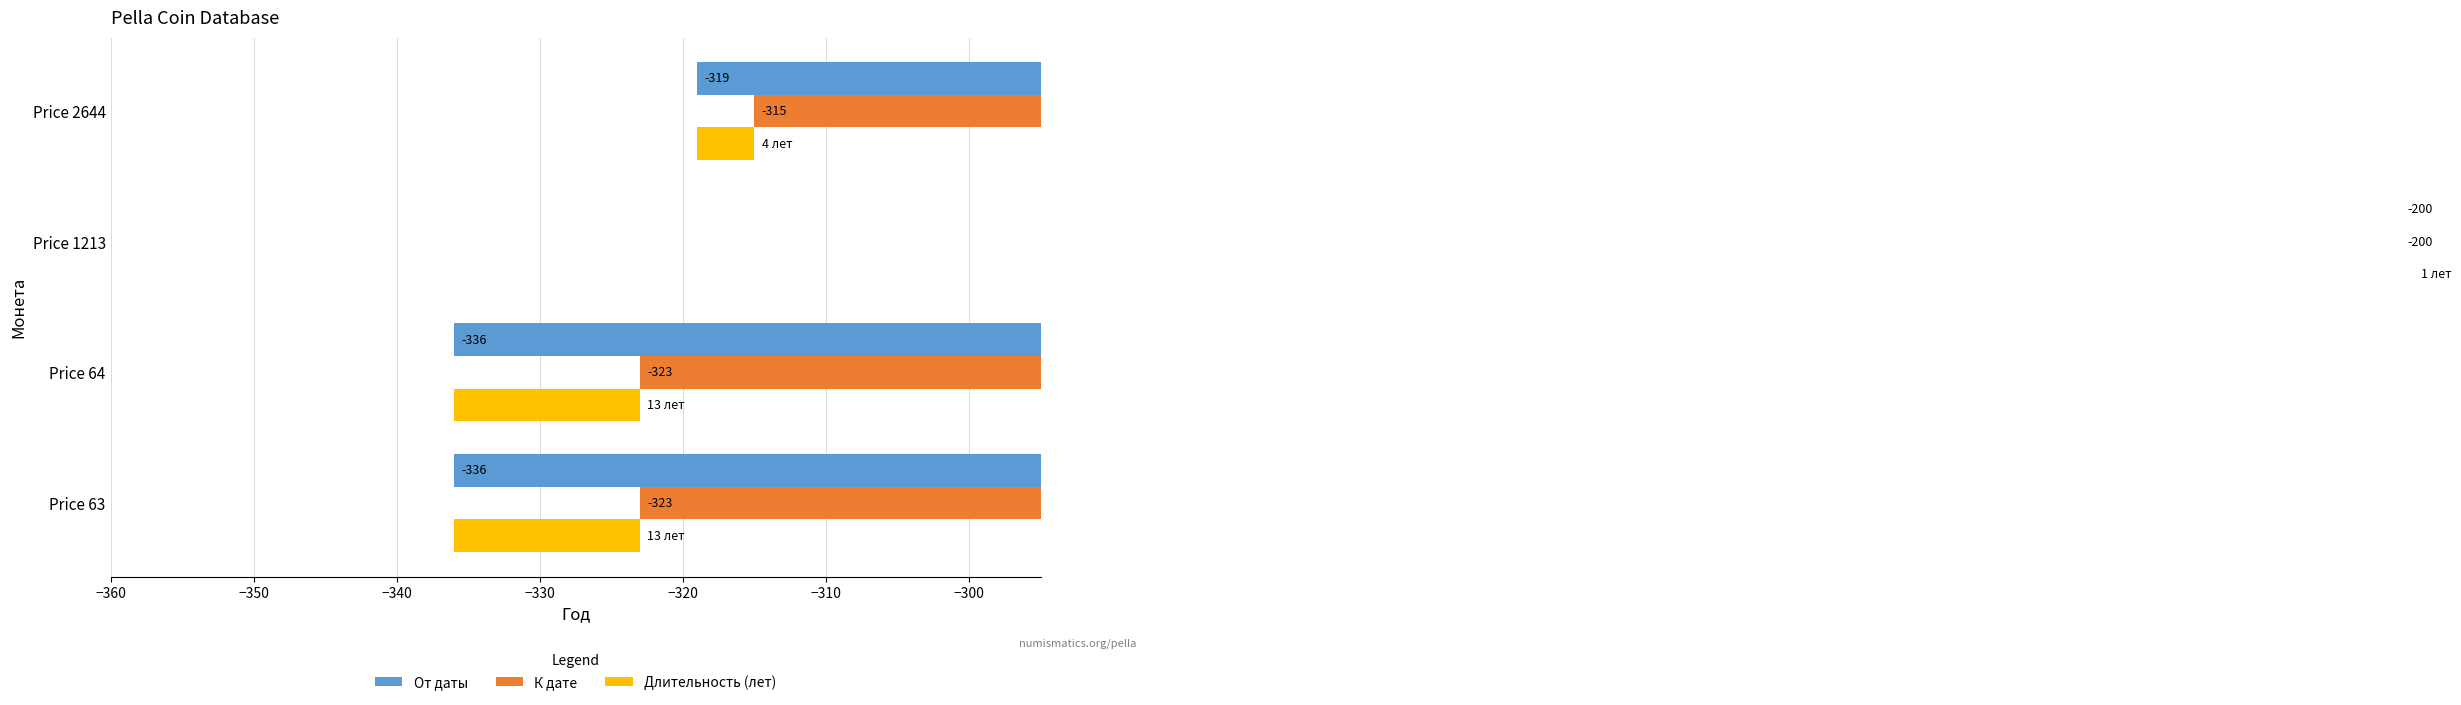

Is it true that Длительность (лет) equals 4 at Price 63?

False